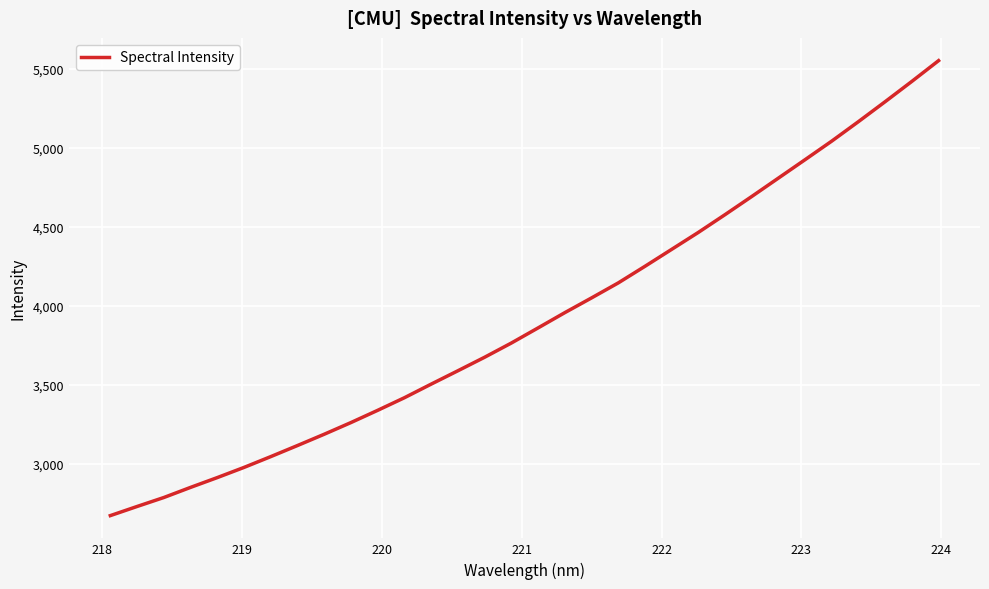

How many lines are shown in the chart?

1